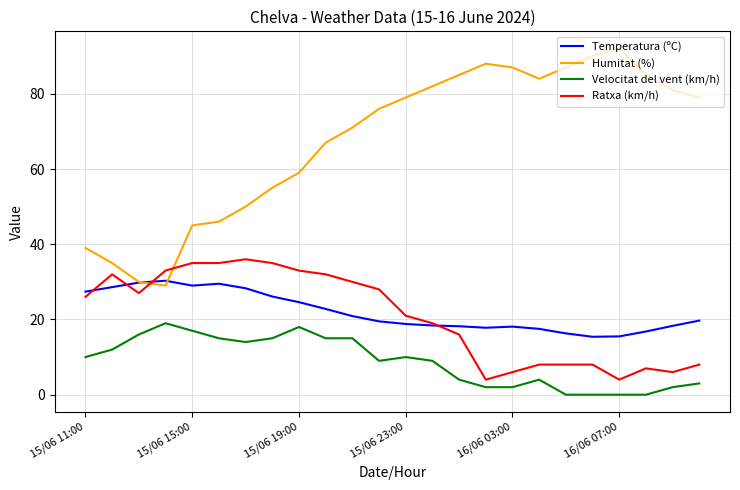

List the series in order of their peak value, lowest first.

Velocitat del vent (km/h), Temperatura (ºC), Ratxa (km/h), Humitat (%)